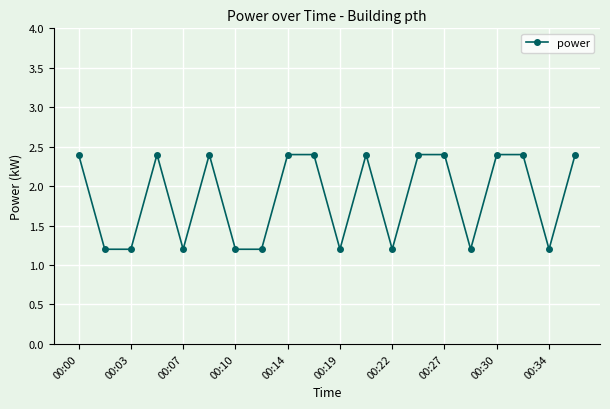

True or false: there are more than 0 points higher than both neighbors.

True